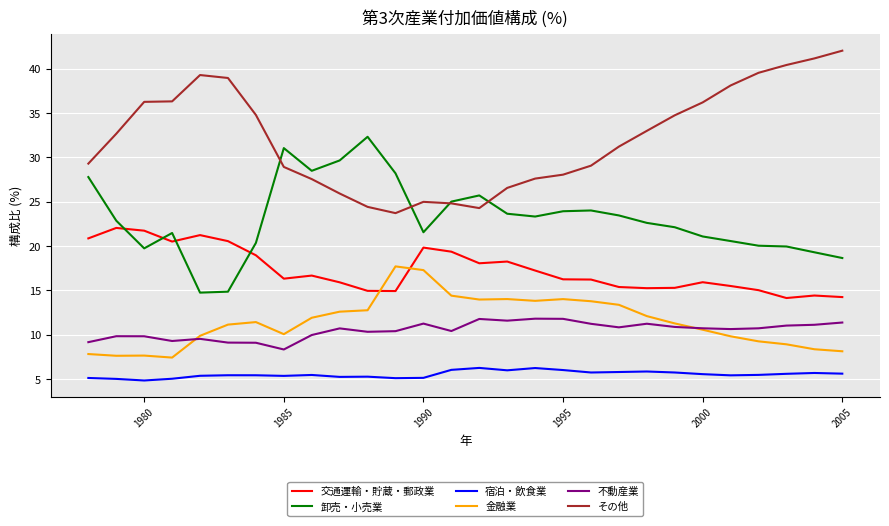

Rank the series by their maximum value, from lowest to highest.

宿泊・飲食業, 不動産業, 金融業, 交通運輸・貯蔵・郵政業, 卸売・小売業, その他